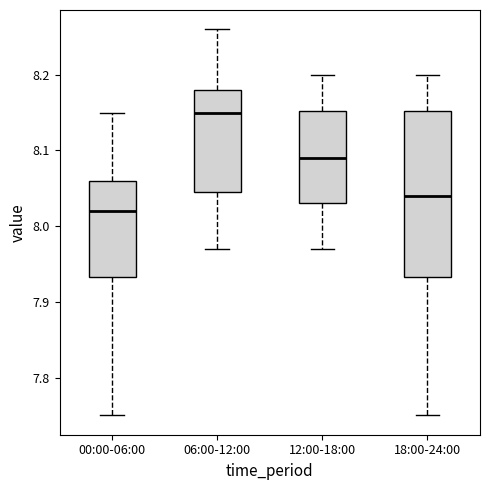

Which box has the highest median line?

06:00-12:00